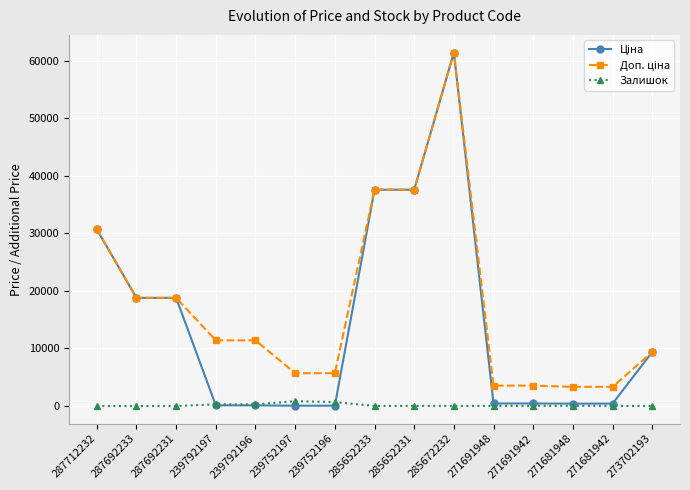

At which category is the sum across all series the highest?

285672232